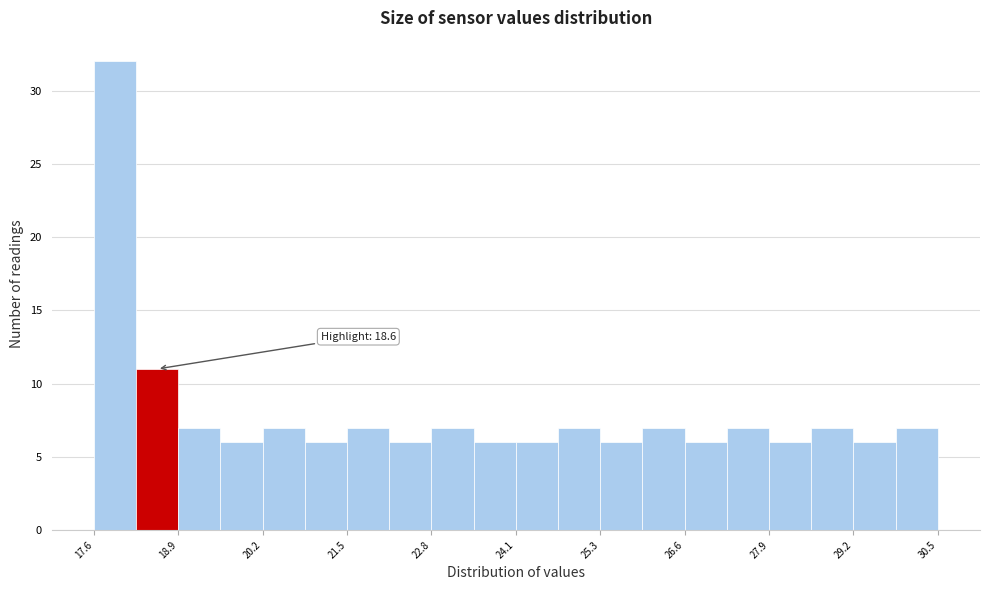

Read against the x-axis, roughly where is the centre of the tallest bar?

18.0